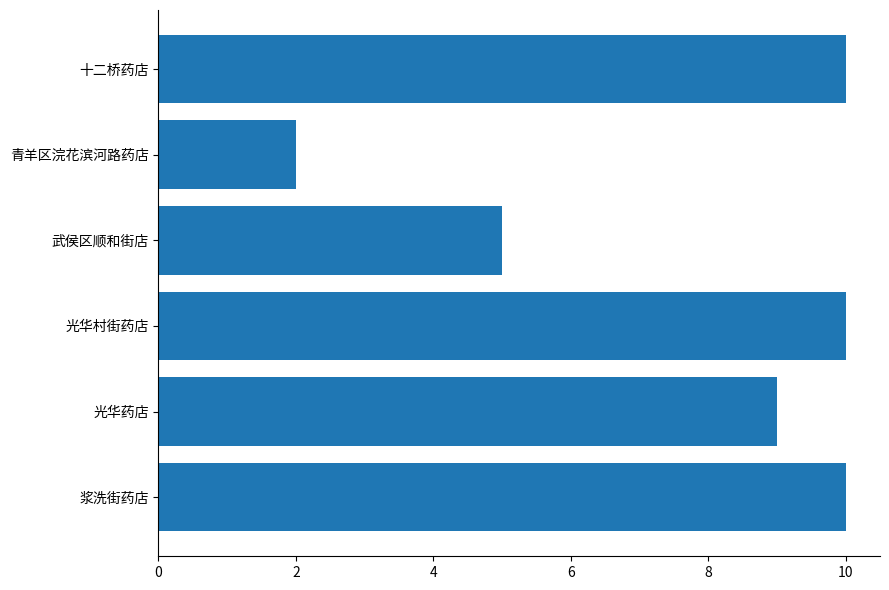

Which category has the lowest value across all series?

青羊区浣花滨河路药店